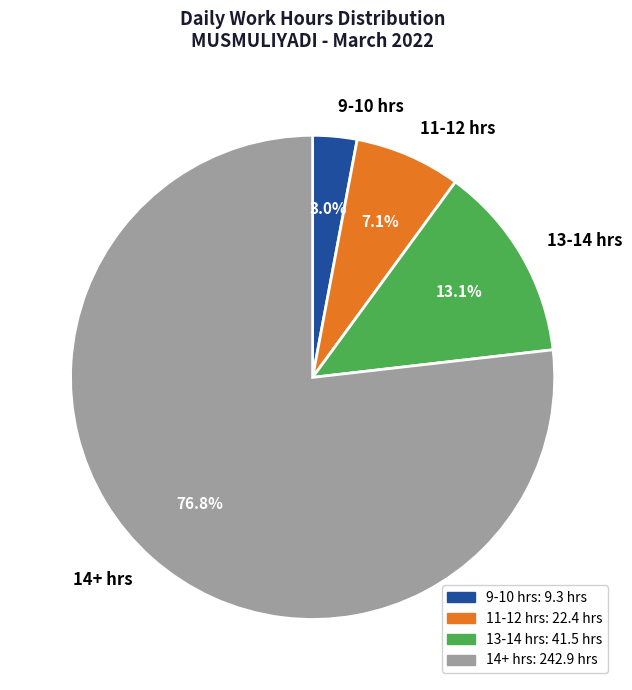

Which slice is the largest?

14+ hrs